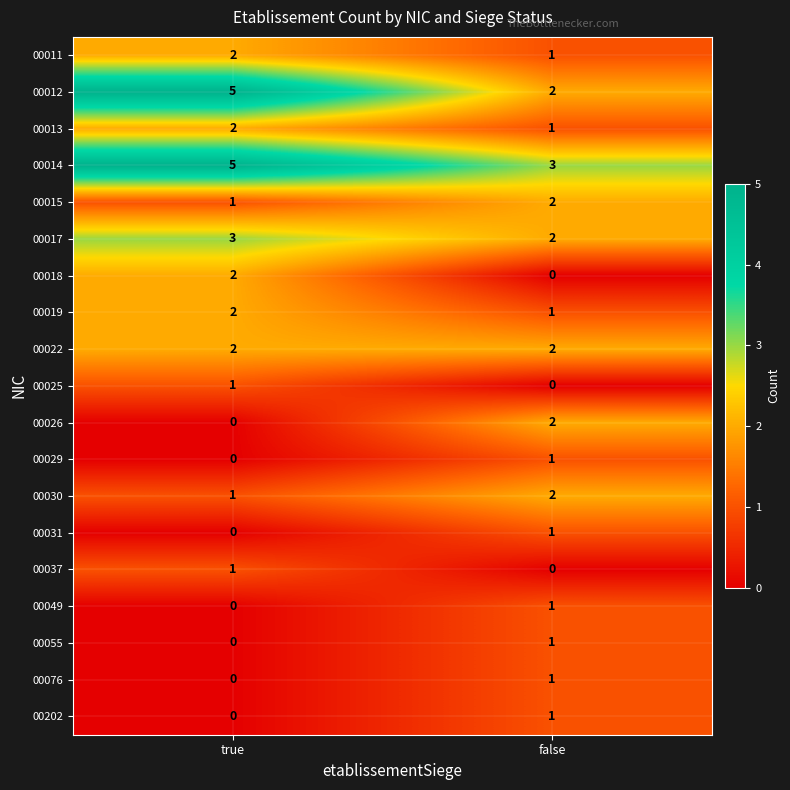

What is the total value across all series at false?

24